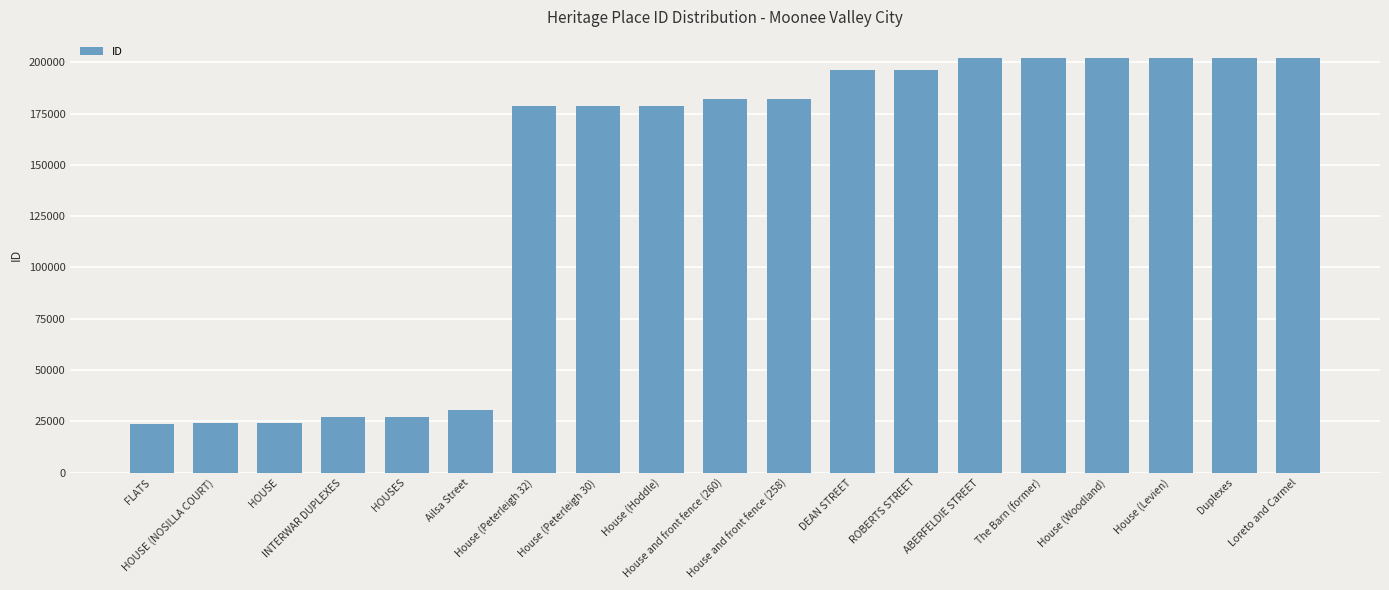

What is the maximum value shown in the chart?

202290